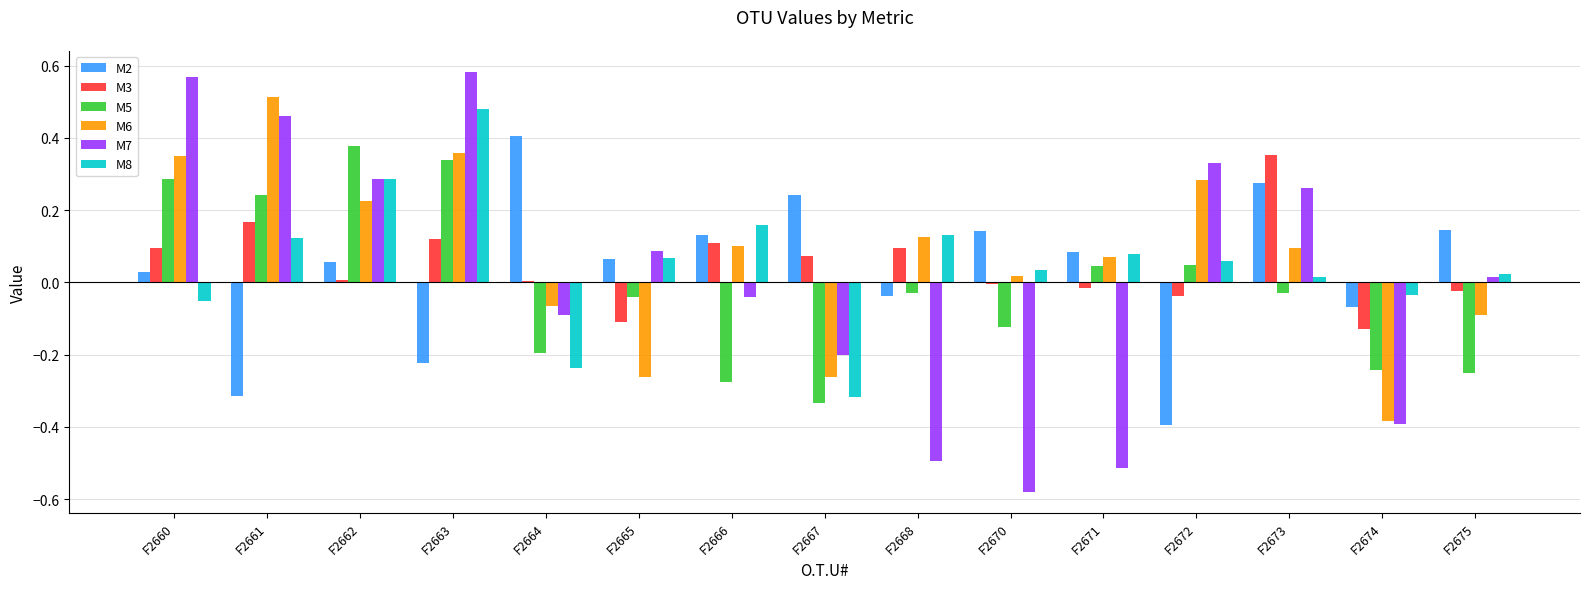

Which series changed the most between F2660 and F2668?

M7